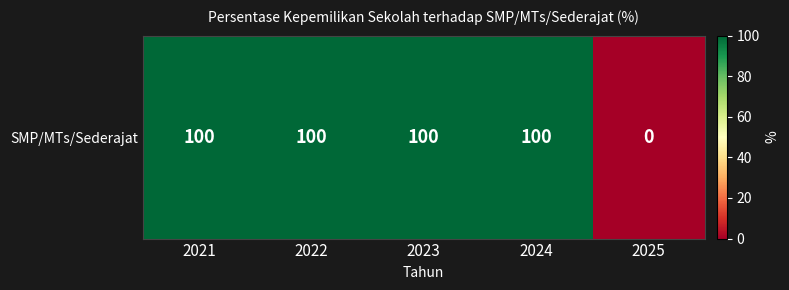

Reading left to right, list all the values displayed in this chart.

2021=100	2022=100	2023=100	2024=100	2025=0